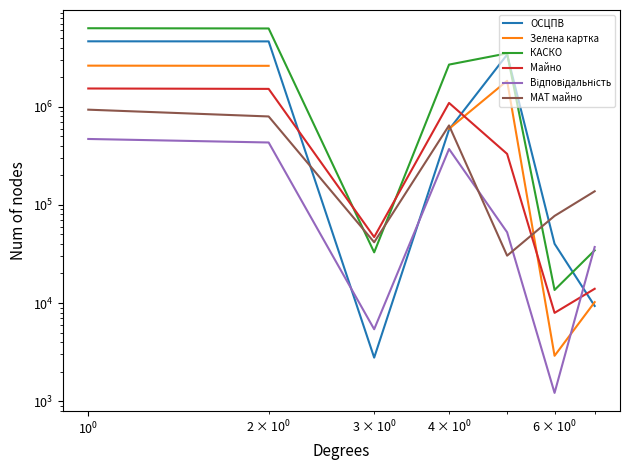

What is the greatest value displayed?

6313761.7